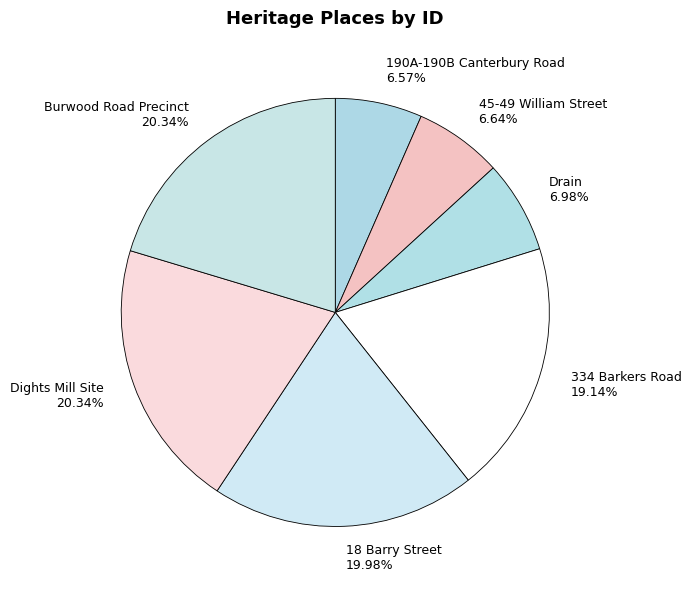

Combined, what portion of the pie is 190A-190B Canterbury Road and 18 Barry Street?

26.6%